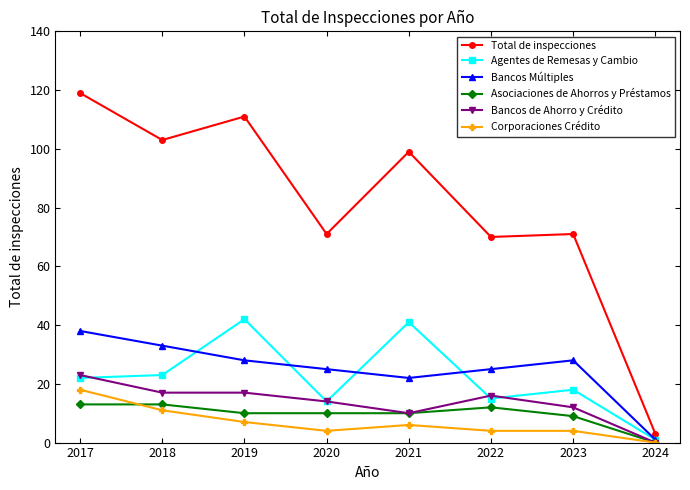

True or false: Agentes de Remesas y Cambio has more than 1 interior local peaks.

True